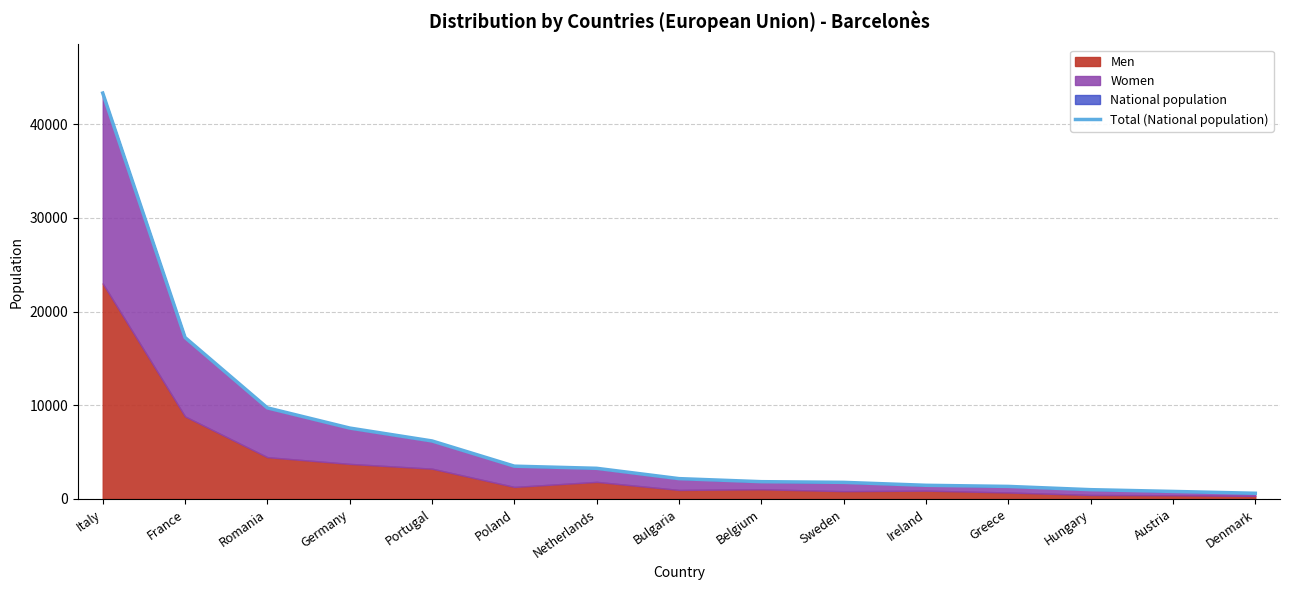

Which category has the lowest value across all series?

Denmark